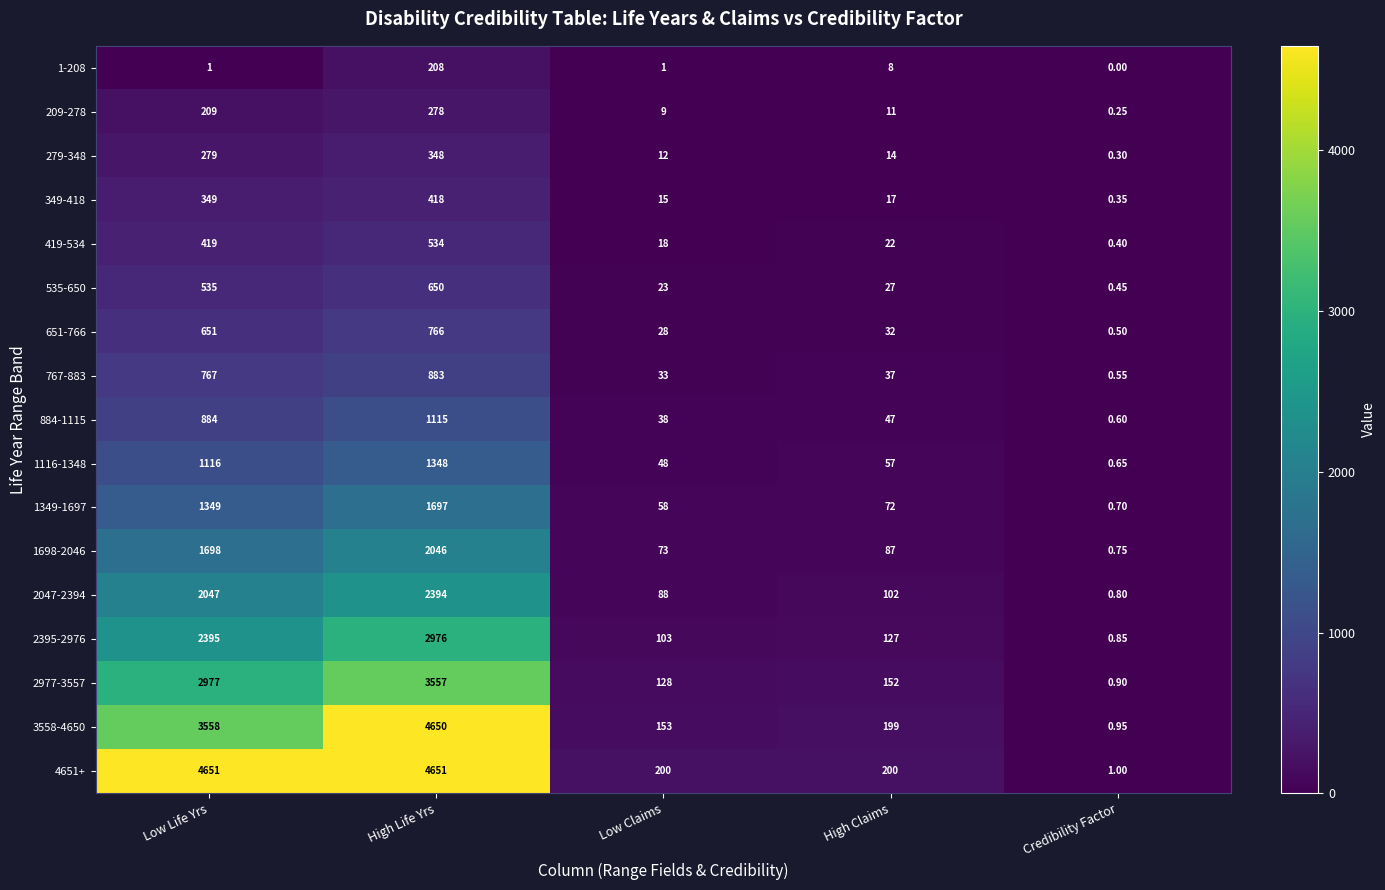

What is the spread (max minus min) of values at High Claims?

192.0